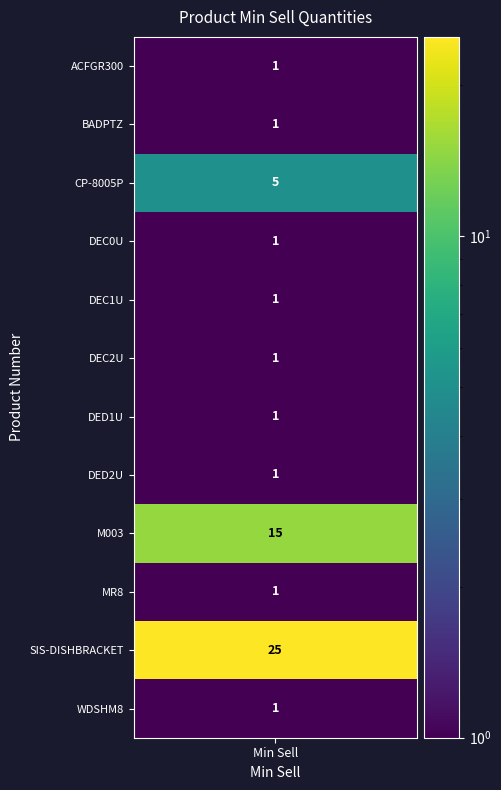

Where is the data nearest to the value 13?

8